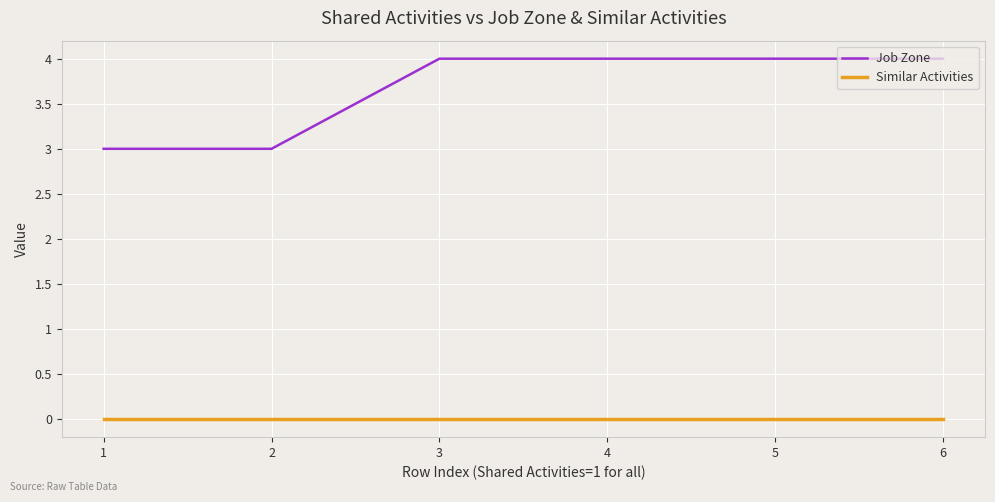

What is the difference between the maximum and minimum values in the Job Zone series?

1